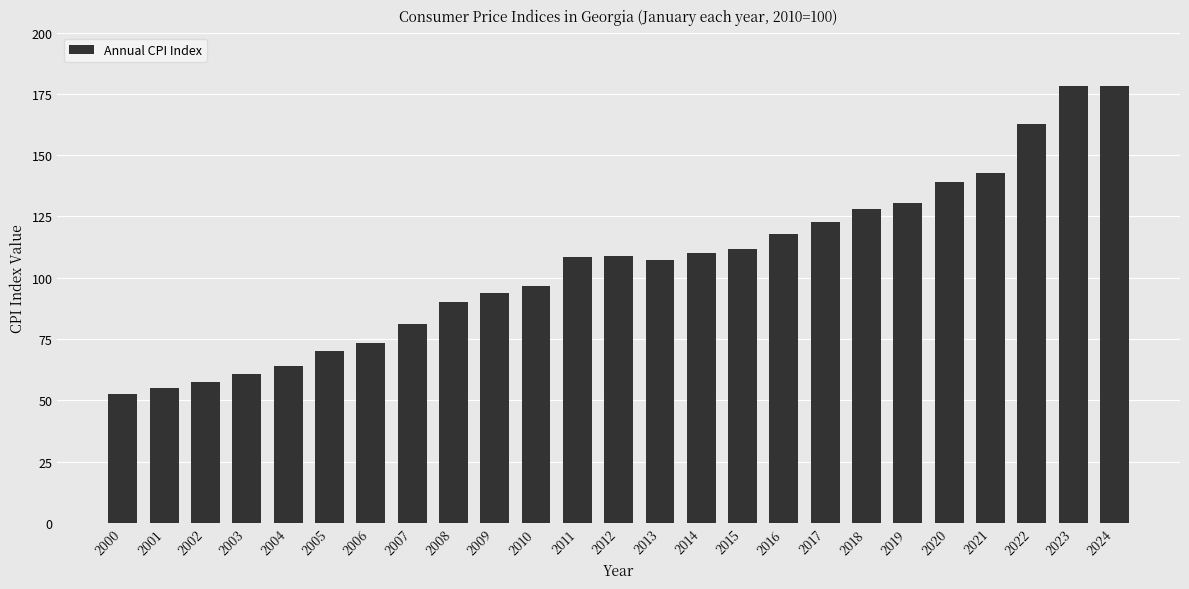

The value at 2009 is 93.9. True or false?

True